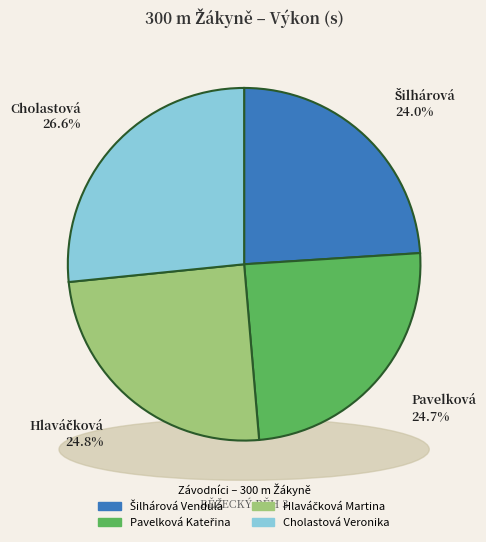

Approximately how many times larger is the value at Šilhárová Vendula compared to Pavelková Kateřina?

1.0